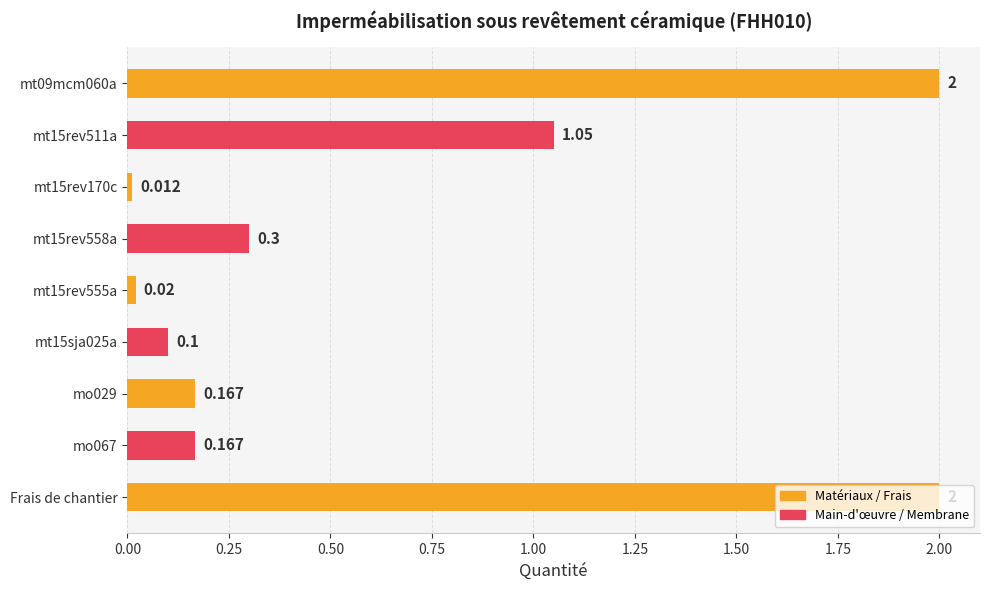

What is the difference between the maximum and minimum values?

2.0